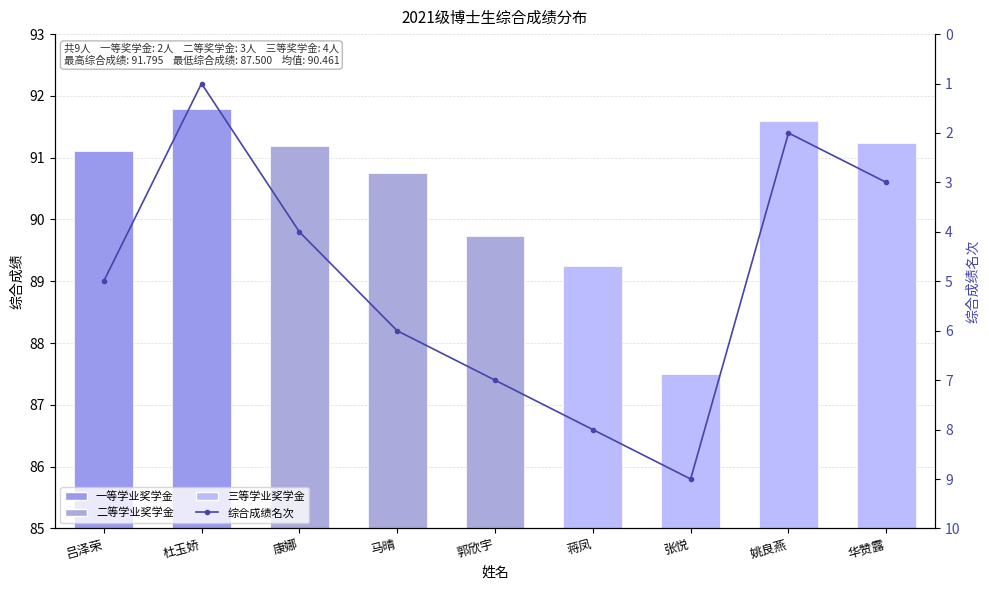

Which series has the largest range (max minus min)?

综合成绩名次